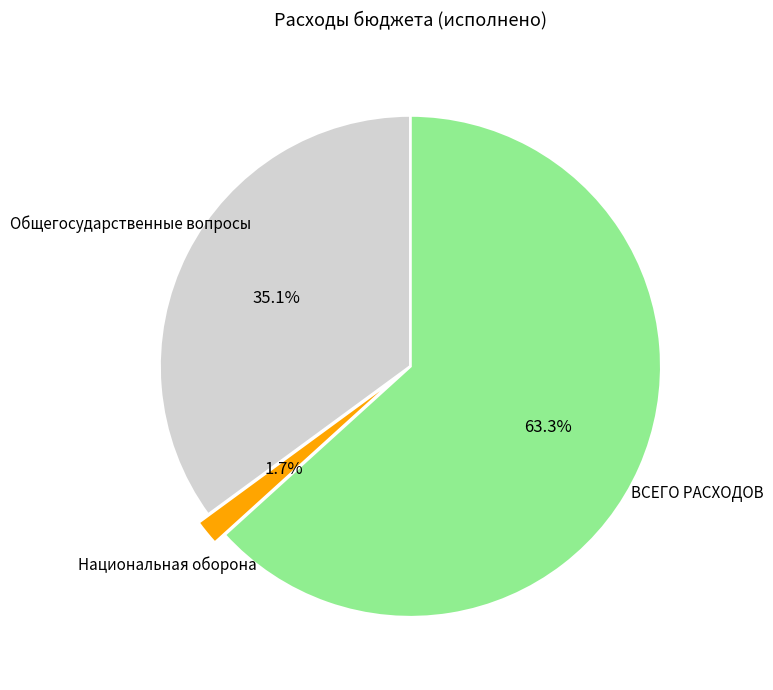

Is the sum of Национальная оборона and ВСЕГО РАСХОДОВ greater than half?

Yes